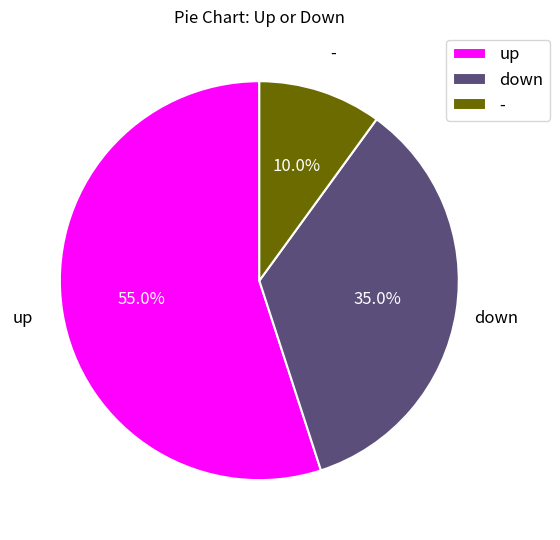

What is the majority slice?

up